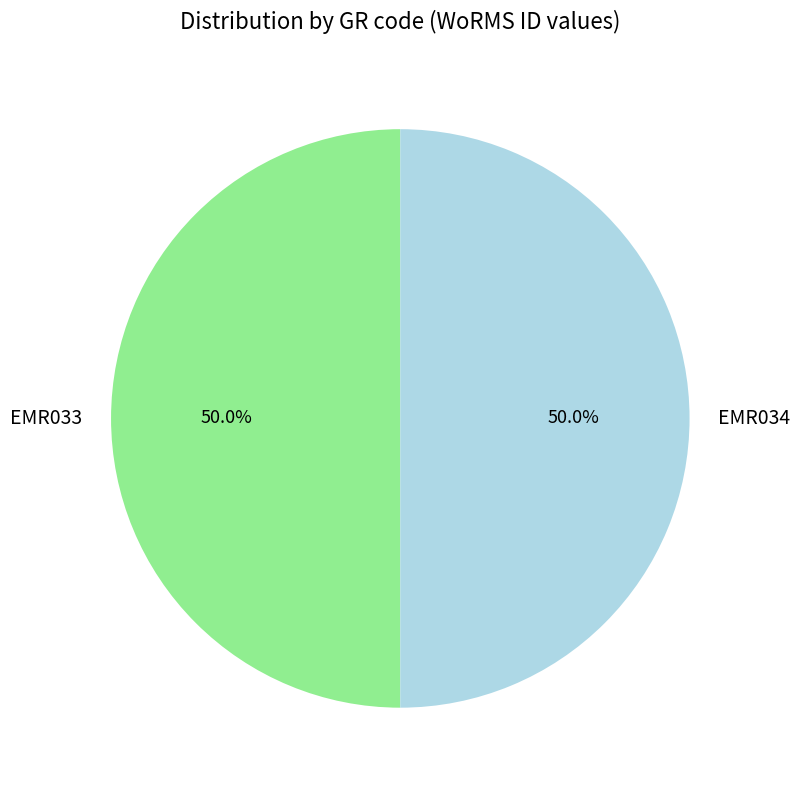

How many segments does this pie chart have?

2